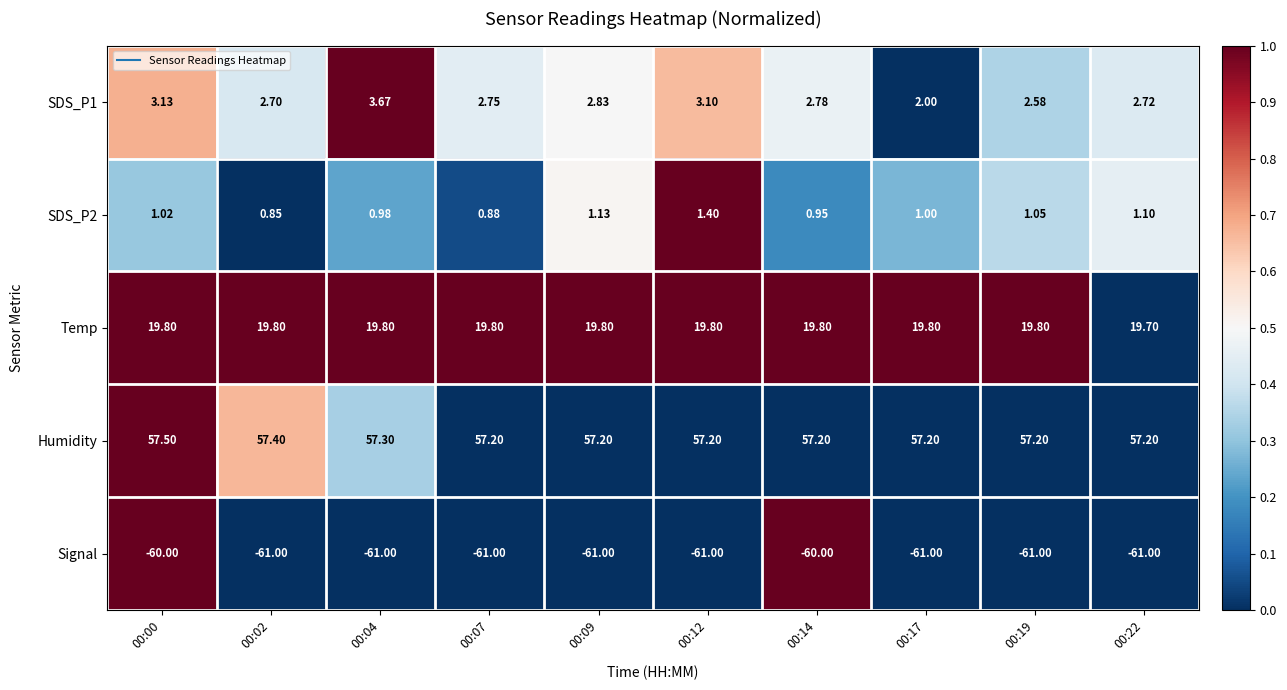

Is the value of Signal at 00:07 greater than the value of SDS_P2 at 00:12?

No